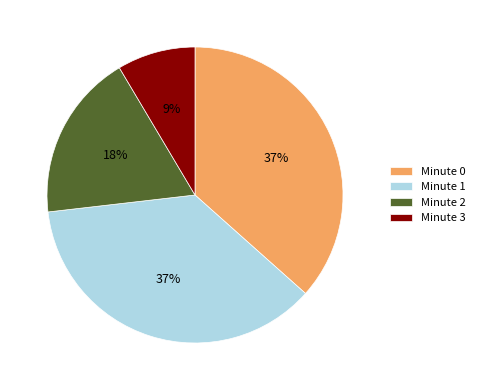

Does Minute 0 account for over 50% of the chart?

No